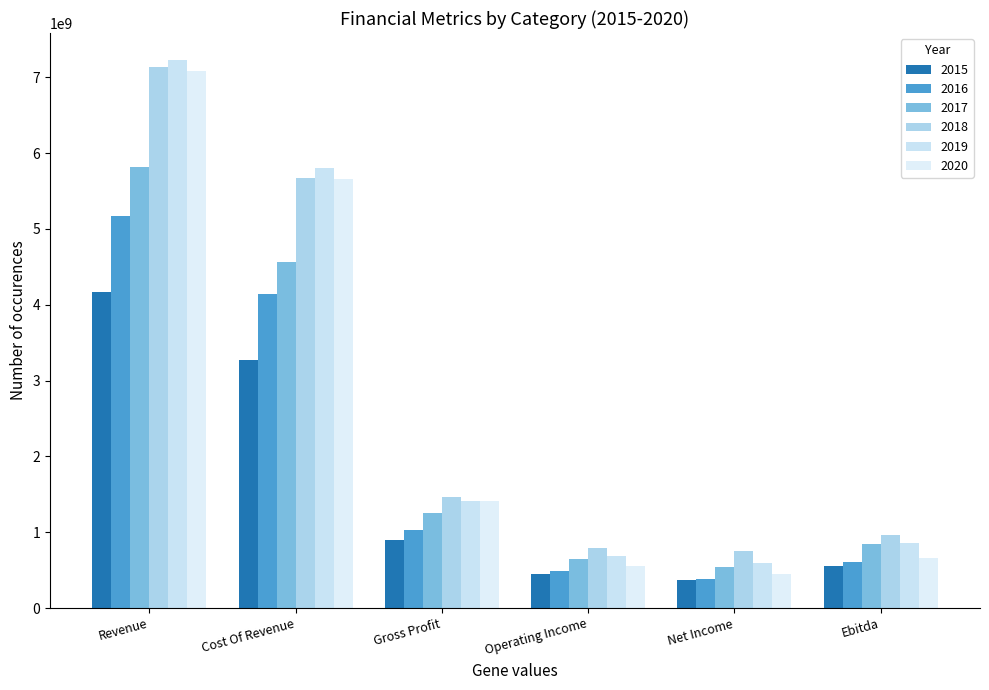

Rank the series by their maximum value, from highest to lowest.

2019, 2018, 2020, 2017, 2016, 2015